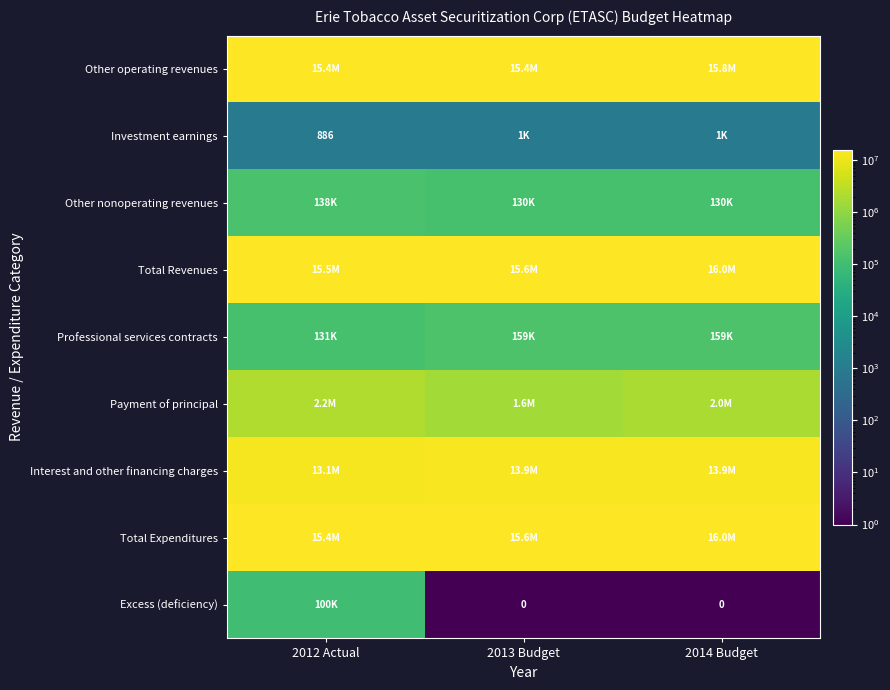

What is the lowest value of the Total Expenditures series?

15435984.0